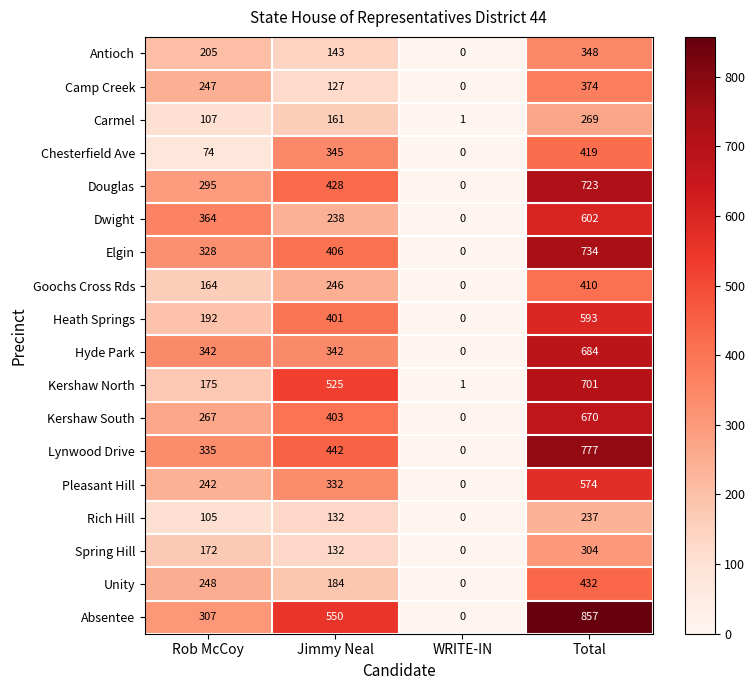

At which category is the sum across all series the highest?

Total